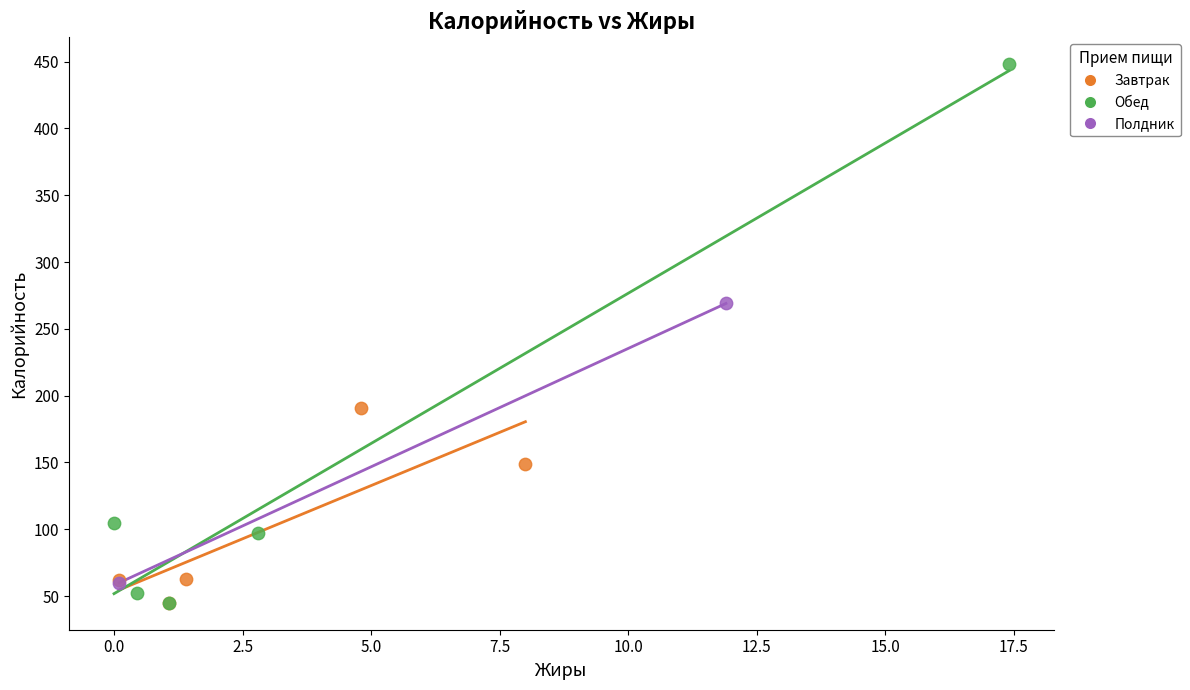

What are all the series names shown in the legend?

Завтрак, Обед, Полдник